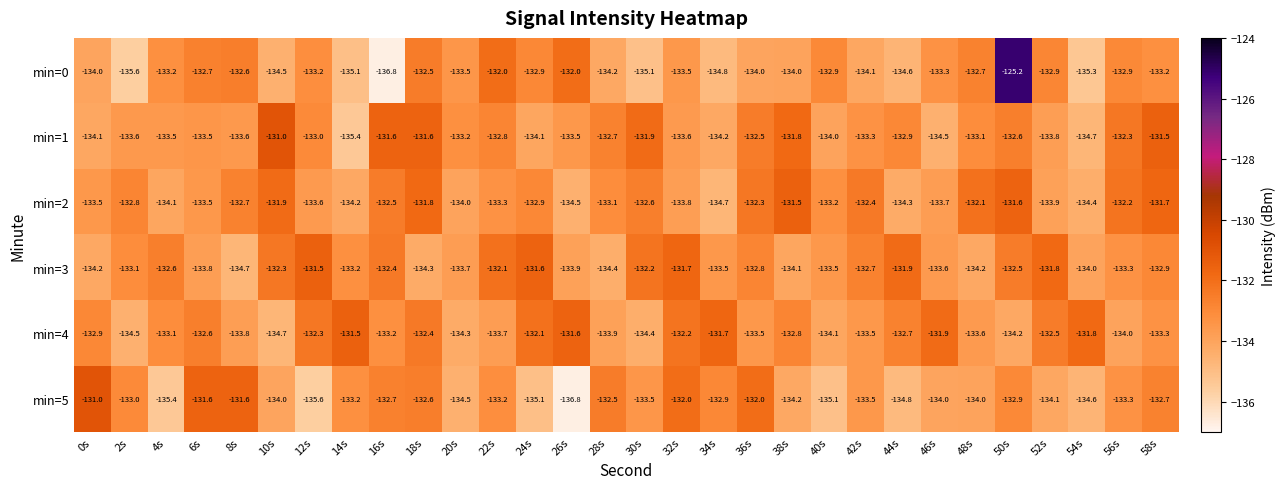

The value of min=1 at 56s is -189.4. True or false?

False